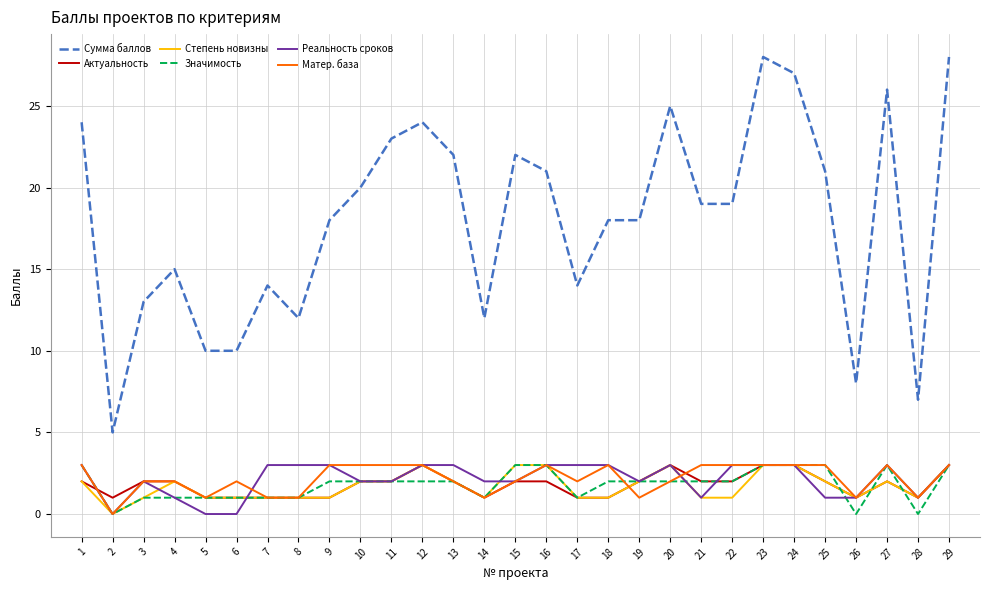

The value of Сумма баллов at 17 is 14. True or false?

True